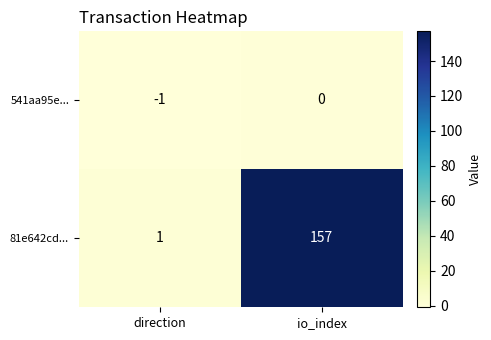

What is the difference between the 81e642cd... values at io_index and direction?

156